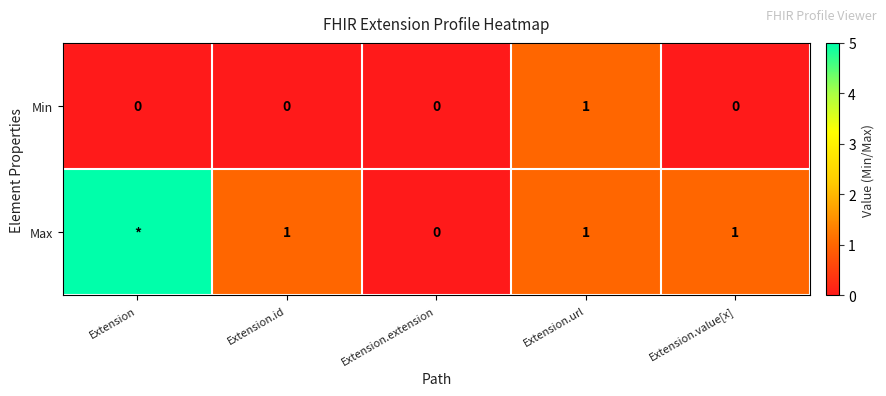

The value of Min at Extension.value[x] is 0. True or false?

True